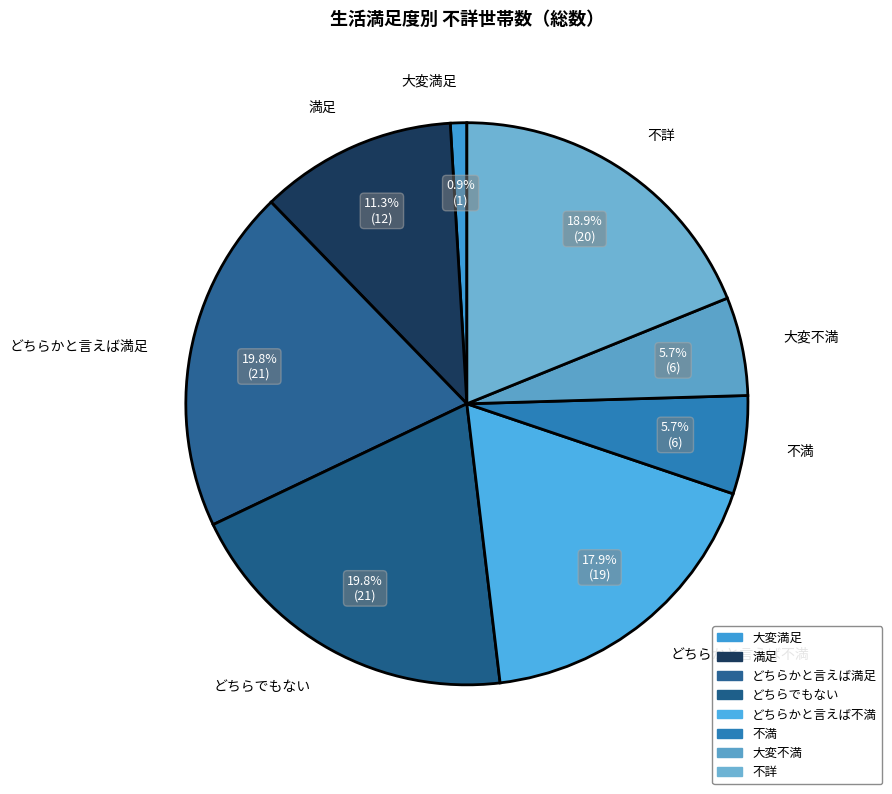

What is the ratio of the value at 不満 to the value at どちらかと言えば満足?

0.3